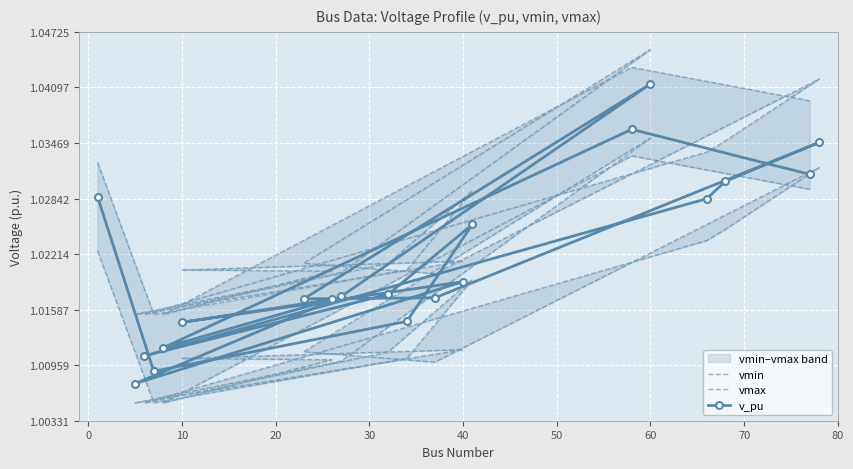

What is the value of the vmax point at the 15th from the left?

1.0